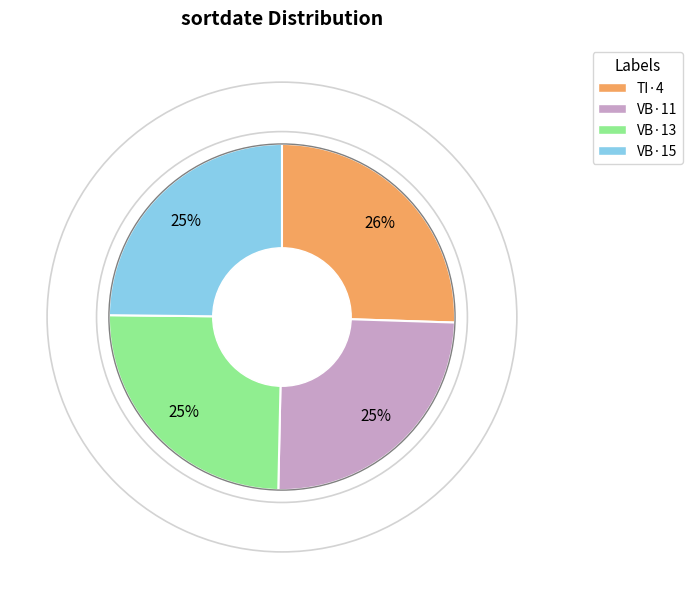

Approximately how many times larger is the value at TI·4 compared to VB·11?

1.0